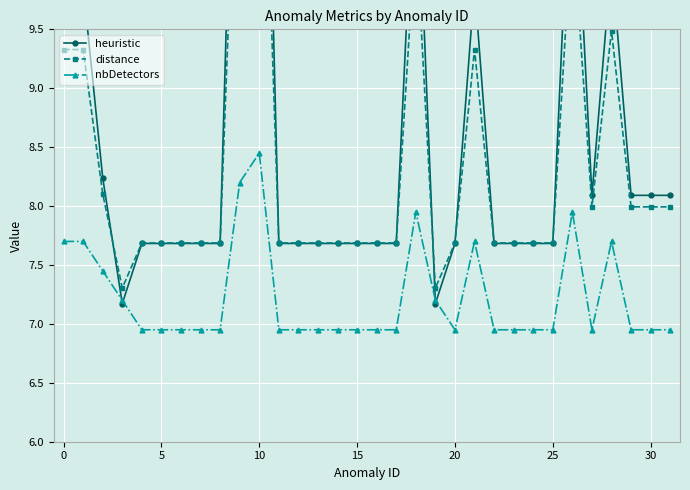

At which category is the sum across all series the highest?

10